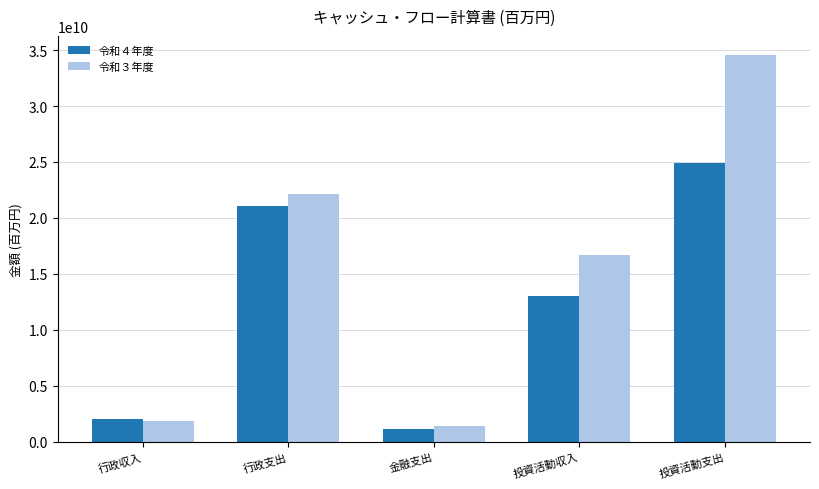

Count the number of data series in this chart.

2